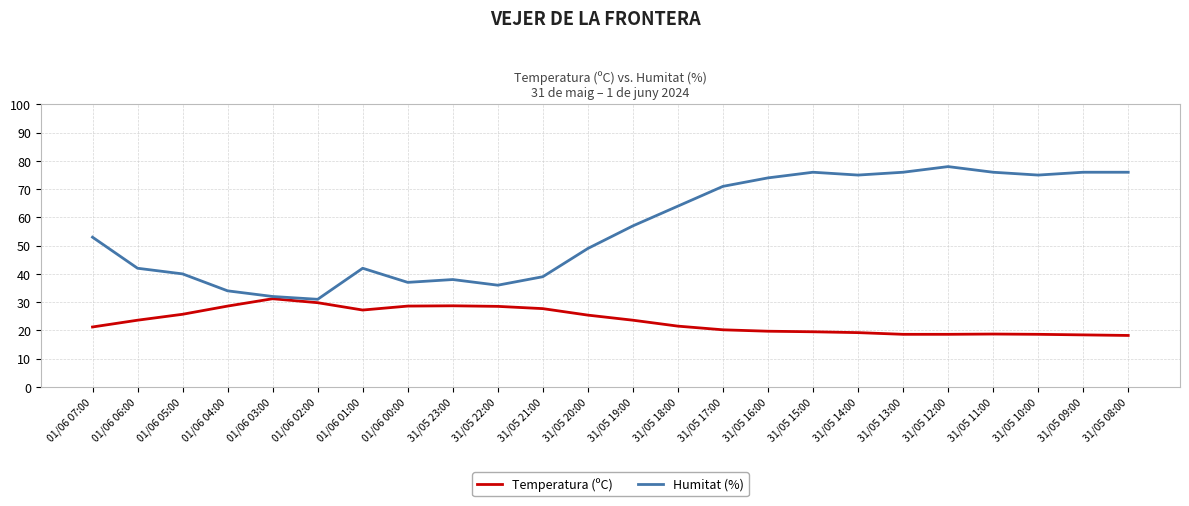

Is the value of Humitat (%) at 31/05 09:00 greater than the value of Temperatura (ºC) at 01/06 01:00?

Yes